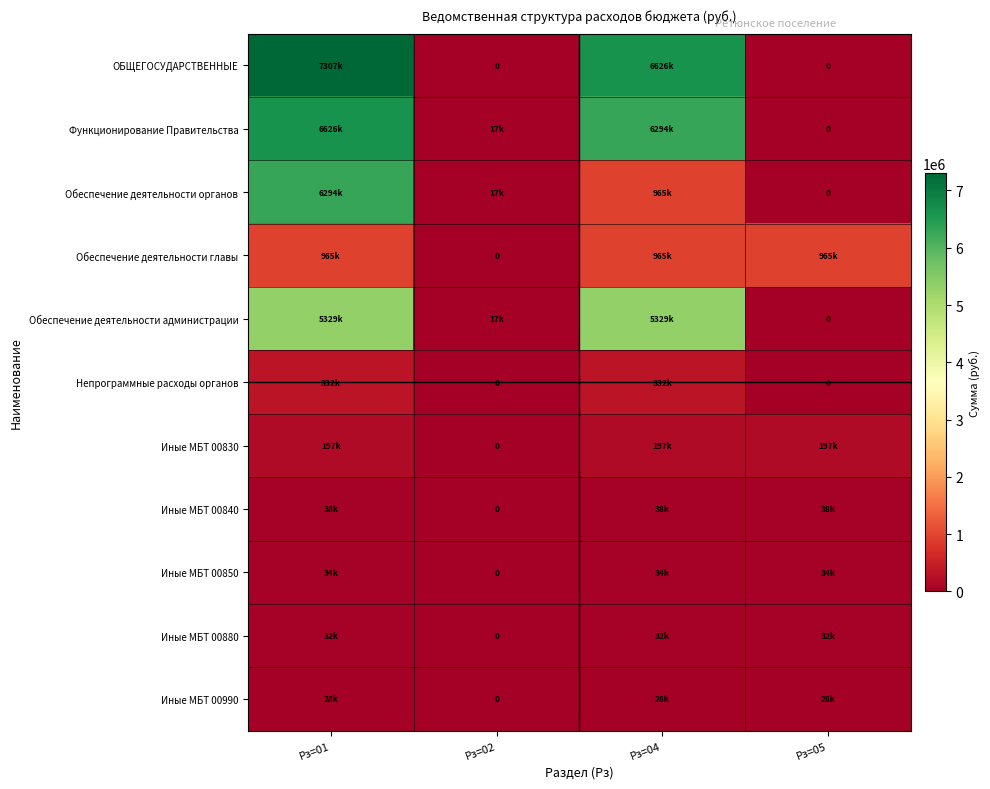

The value of Иные МБТ 00880 at Рз=04 is 32368.0. True or false?

True